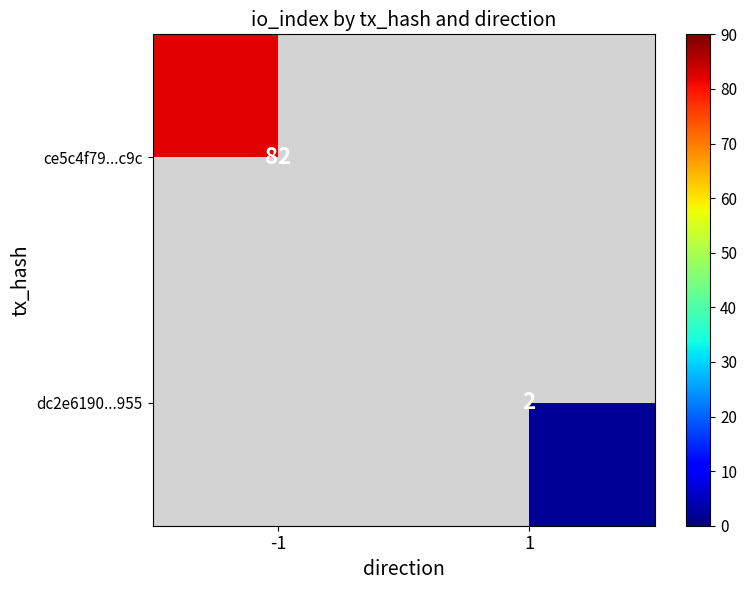

At which label is ce5c4f79...c9c closest to 82?

-1